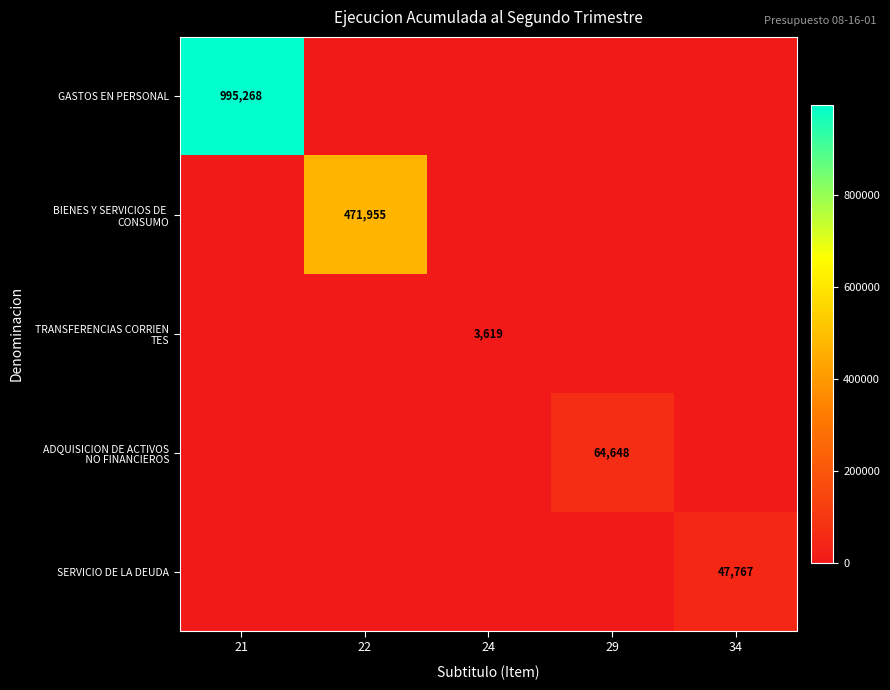

Rank the categories by BIENES Y SERVICIOS DE CONSUMO value from lowest to highest.

21, 24, 29, 34, 22